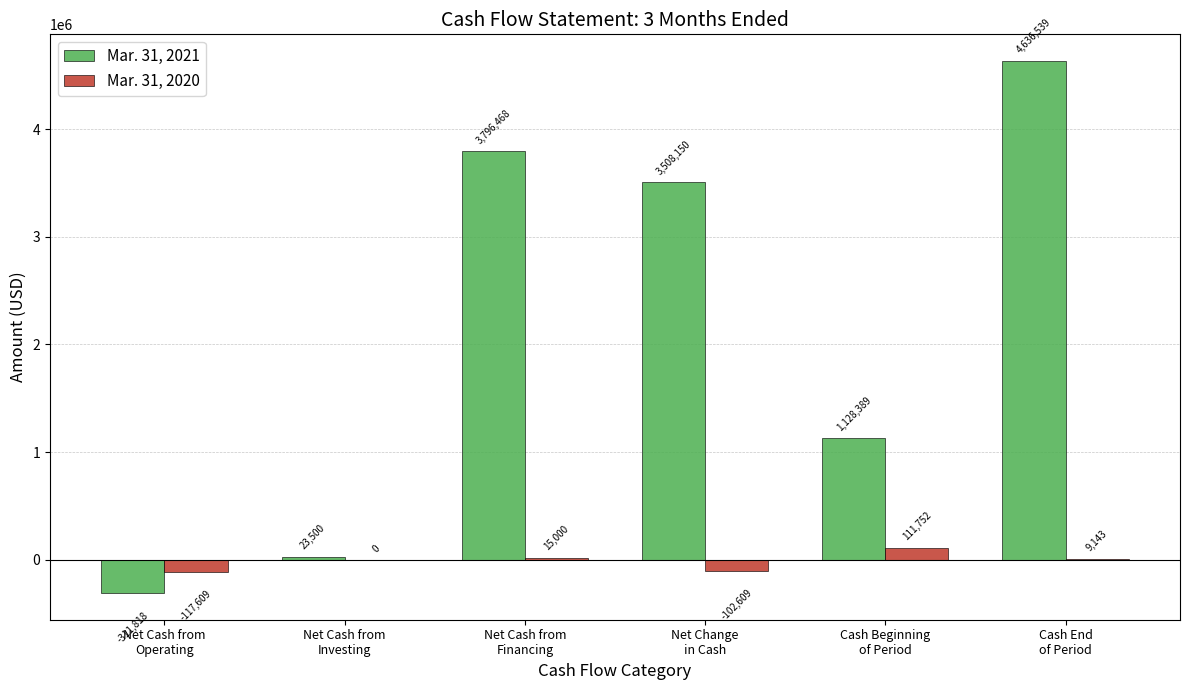

How many values in Mar. 31, 2021 are above zero?

5